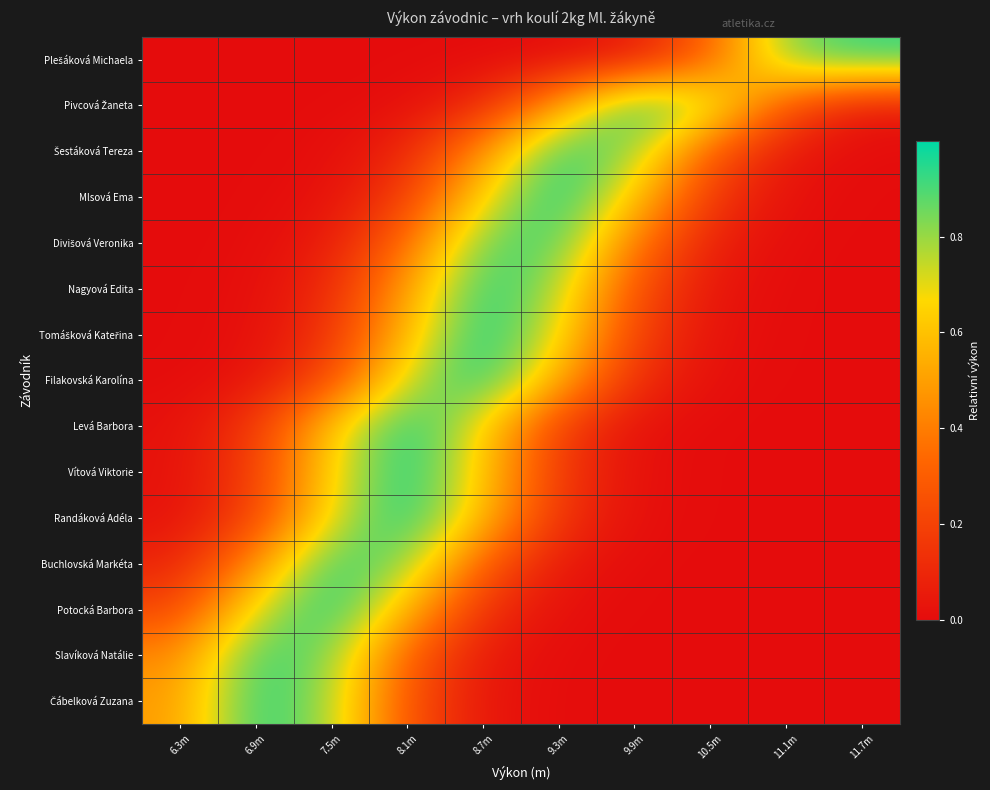

Between 6.9m and 11.1m, which series saw the biggest shift?

Čábelková Zuzana